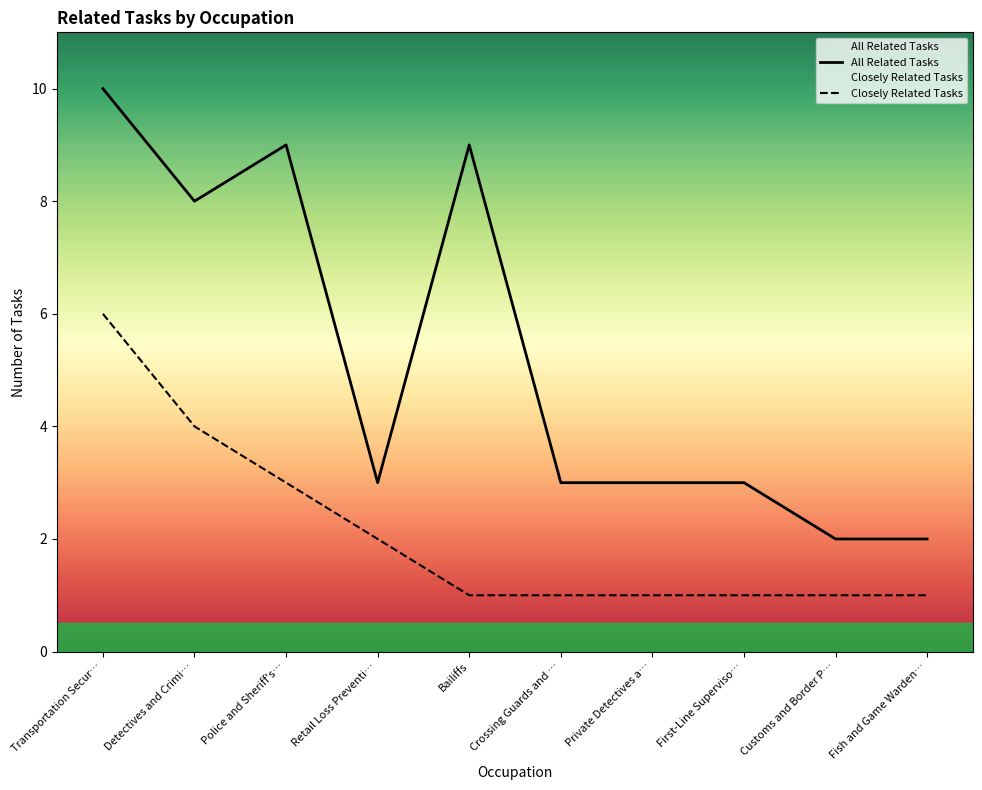

The All Related Tasks series shows 2 at Detectives and Crimi…. True or false?

False